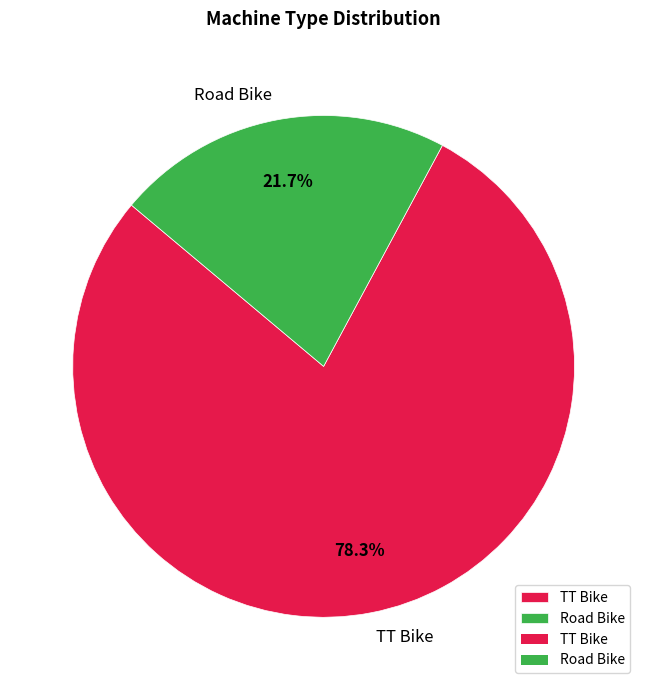

Is there any slice that represents more than half of the pie?

Yes